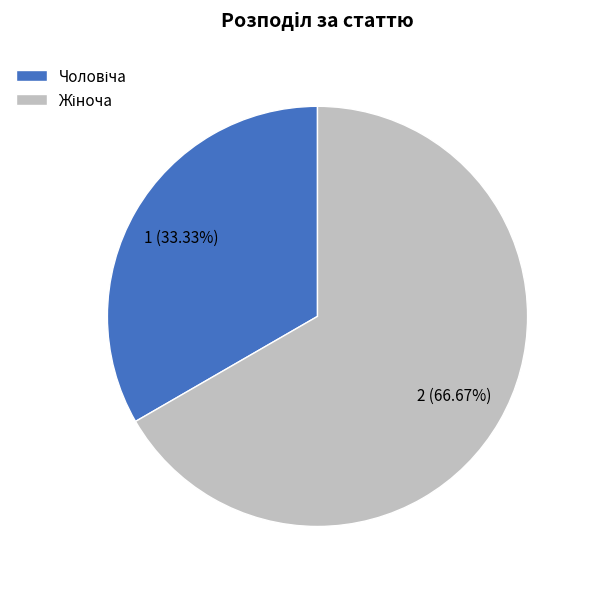

Is there a majority slice in this chart?

Yes